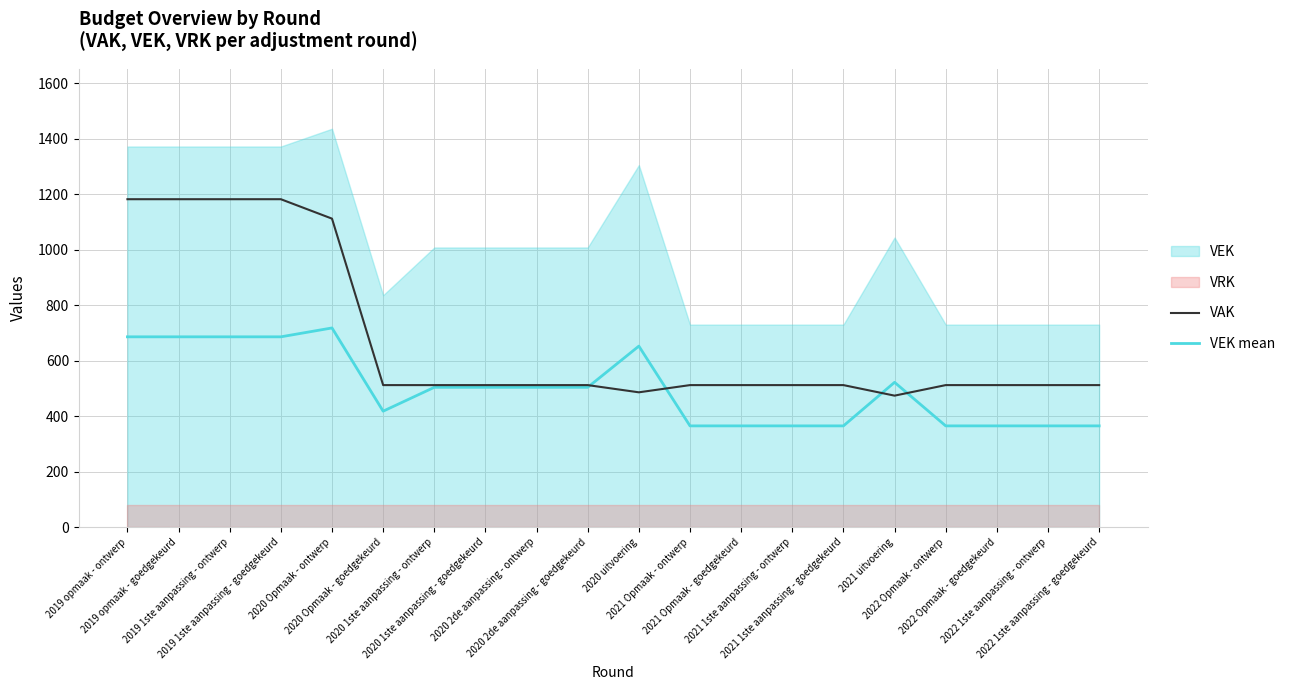

List the labels in order of VEK mean value, smallest first.

2021 Opmaak - ontwerp, 2021 Opmaak - goedgekeurd, 2021 1ste aanpassing - ontwerp, 2021 1ste aanpassing - goedgekeurd, 2022 Opmaak - ontwerp, 2022 Opmaak - goedgekeurd, 2022 1ste aanpassing - ontwerp, 2022 1ste aanpassing - goedgekeurd, 2020 Opmaak - goedgekeurd, 2020 1ste aanpassing - ontwerp, 2020 1ste aanpassing - goedgekeurd, 2020 2de aanpassing - ontwerp, 2020 2de aanpassing - goedgekeurd, 2021 uitvoering, 2020 uitvoering, 2019 opmaak - ontwerp, 2019 opmaak - goedgekeurd, 2019 1ste aanpassing - ontwerp, 2019 1ste aanpassing - goedgekeurd, 2020 Opmaak - ontwerp